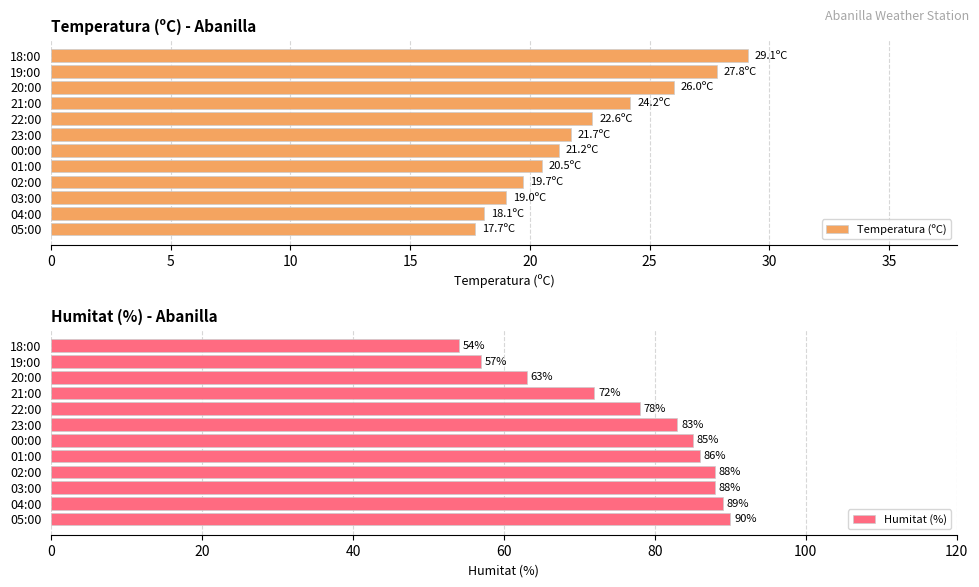

Which series changed the most between 10 and 9?

Humitat (%)